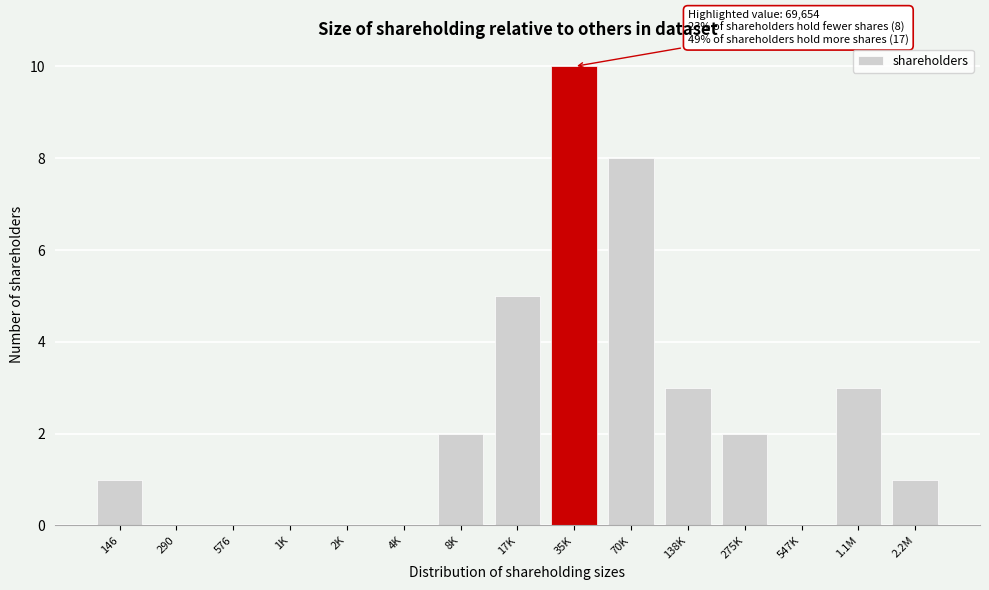

Reading right to left, what are all the values shown in this chart?

2.2M=1	1.1M=3	547K=0	275K=2	138K=3	70K=8	35K=10	17K=5	8K=2	4K=0	2K=0	1K=0	576=0	290=0	146=1